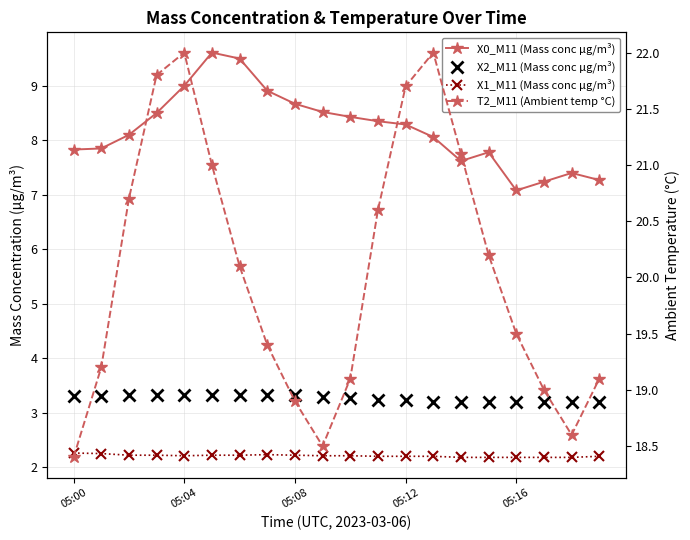

Is this an area chart (filled region under the line)?

No